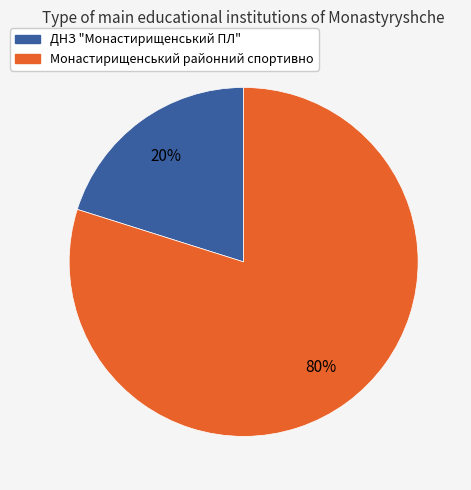

Is ДНЗ "Монастирищенський ПЛ" the majority of the pie?

No